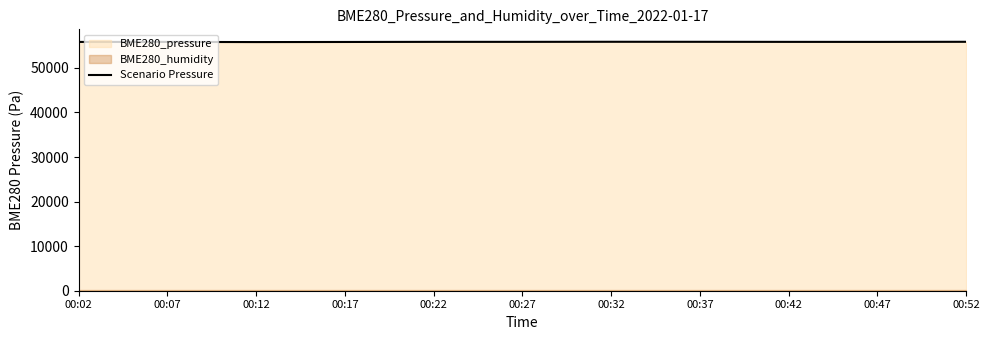

What is the difference between the maximum and second lowest values?

44.0